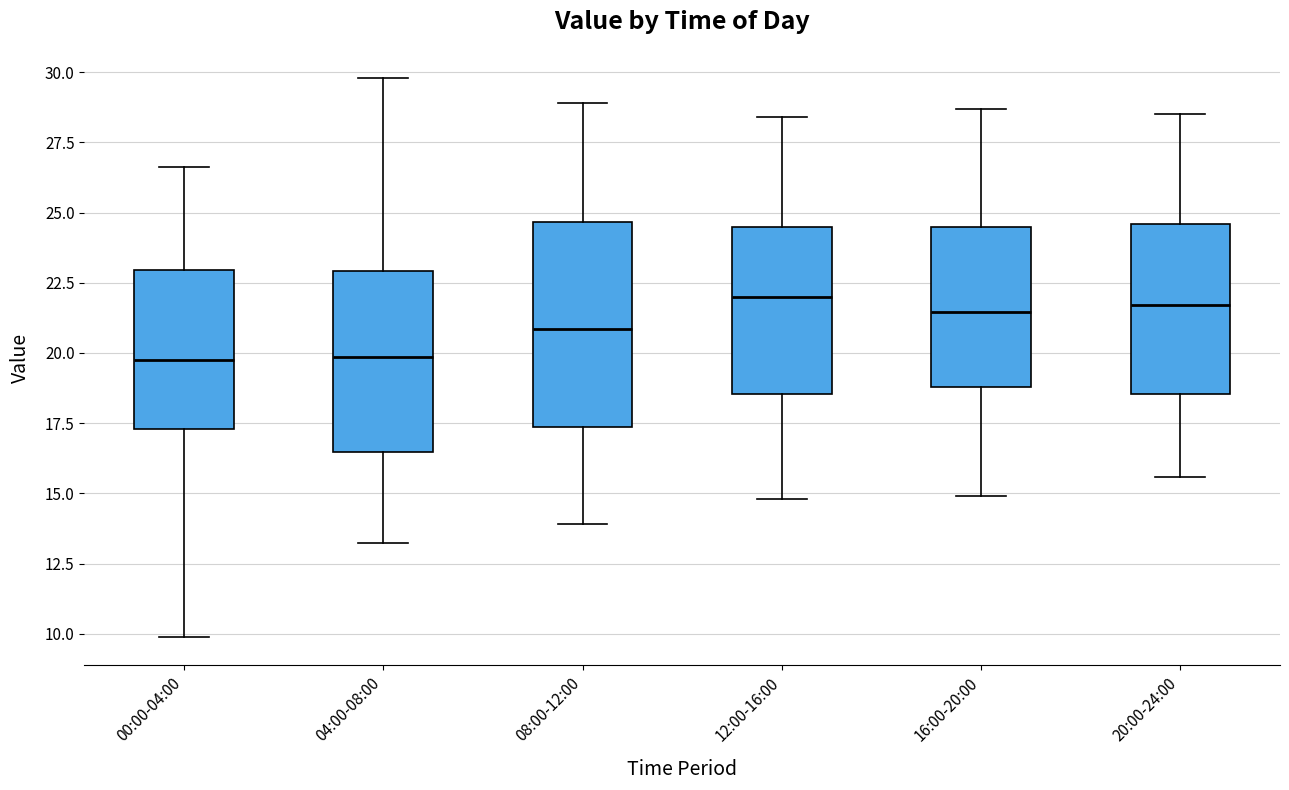

Reading left to right, transcribe this box plot: for each box, give where its median line is, the range the box spans, and where its two whiskers end, as read against the y-axis. The values are not printed on the chart, so give them approximately, as read against the axis.

00:00-04:00: median 20.0, box 17.5 to 23.0, whiskers 10.0 to 26.5
04:00-08:00: median 20.0, box 16.5 to 23.0, whiskers 13.0 to 30.0
08:00-12:00: median 21.0, box 17.5 to 24.5, whiskers 14.0 to 29.0
12:00-16:00: median 22.0, box 18.5 to 24.5, whiskers 15.0 to 28.5
16:00-20:00: median 21.5, box 19.0 to 24.5, whiskers 15.0 to 28.5
20:00-24:00: median 21.5, box 18.5 to 24.5, whiskers 15.5 to 28.5